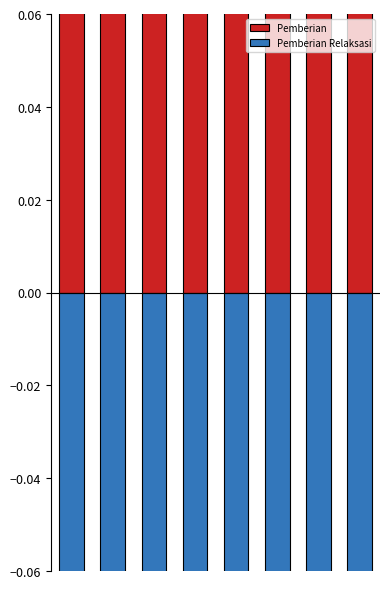

Which series changed the most between 5 and 7?

Pemberian Relaksasi